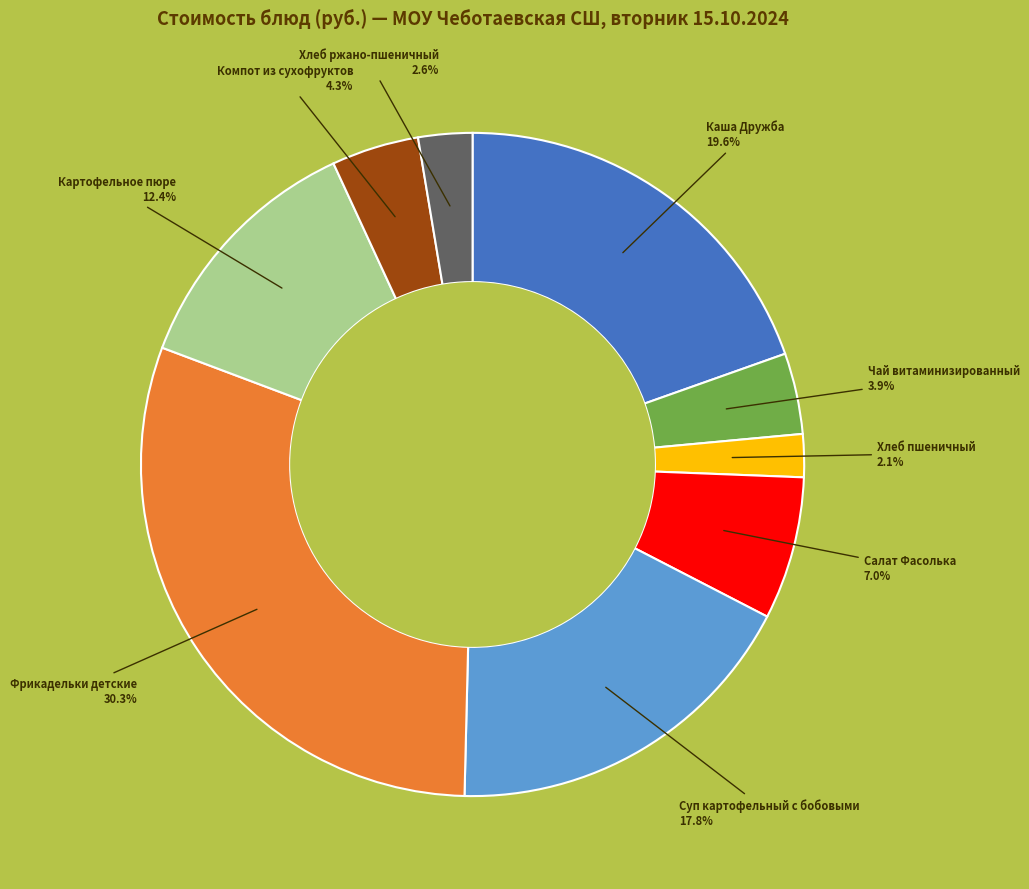

Is there a majority slice in this chart?

No